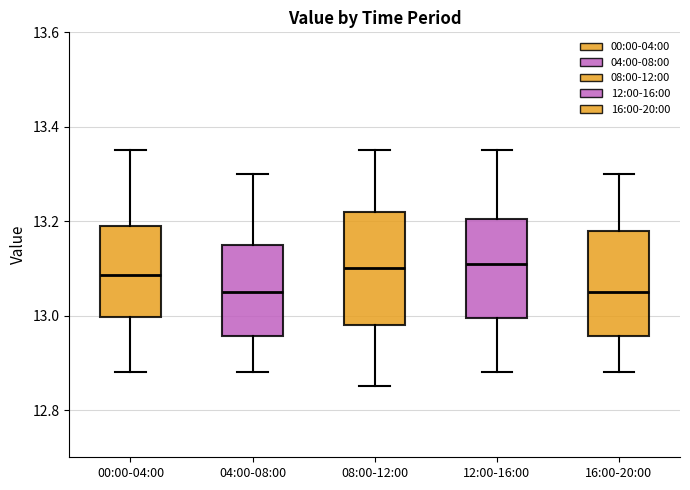

Reading left to right, transcribe this box plot: for each box, give where its median line is, the range the box spans, and where its two whiskers end, as read against the y-axis. The values are not printed on the chart, so give them approximately, as read against the axis.

00:00-04:00: median 13.08, box 13.00 to 13.20, whiskers 12.88 to 13.36
04:00-08:00: median 13.06, box 12.96 to 13.16, whiskers 12.88 to 13.30
08:00-12:00: median 13.10, box 12.98 to 13.22, whiskers 12.86 to 13.36
12:00-16:00: median 13.12, box 13.00 to 13.20, whiskers 12.88 to 13.36
16:00-20:00: median 13.06, box 12.96 to 13.18, whiskers 12.88 to 13.30